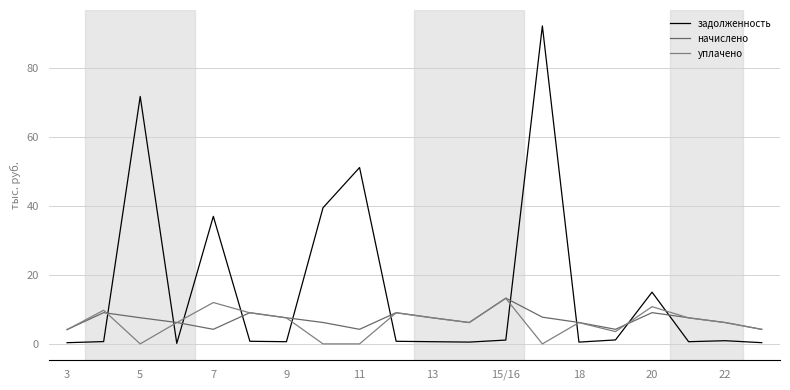

How many categories are shown in the chart?

20